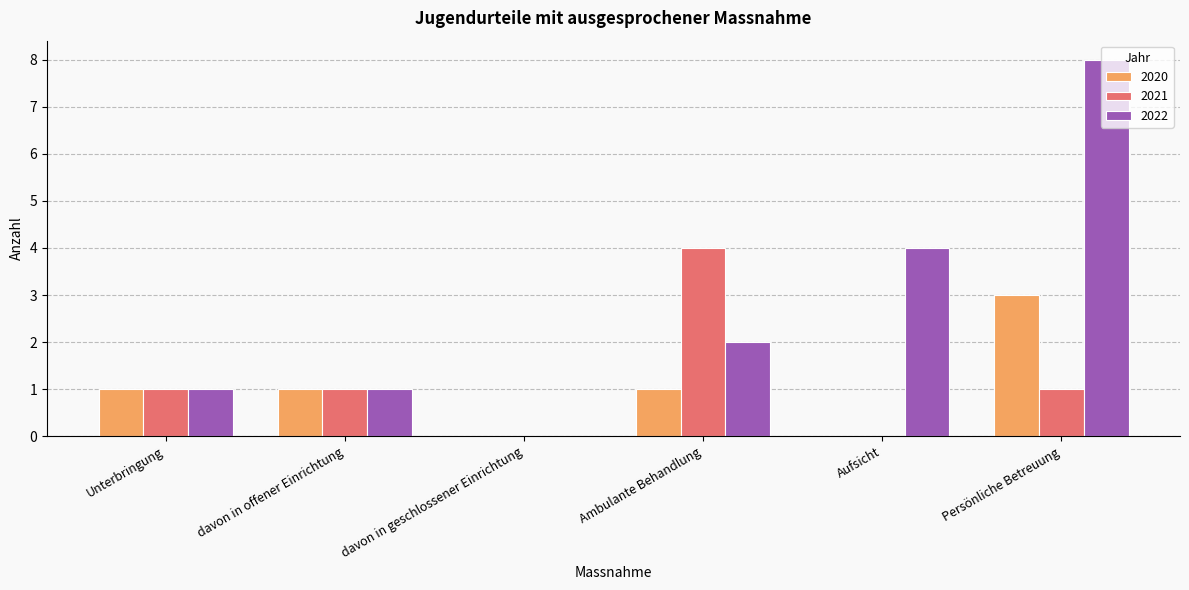

What are all the series names shown in the legend?

2020, 2021, 2022